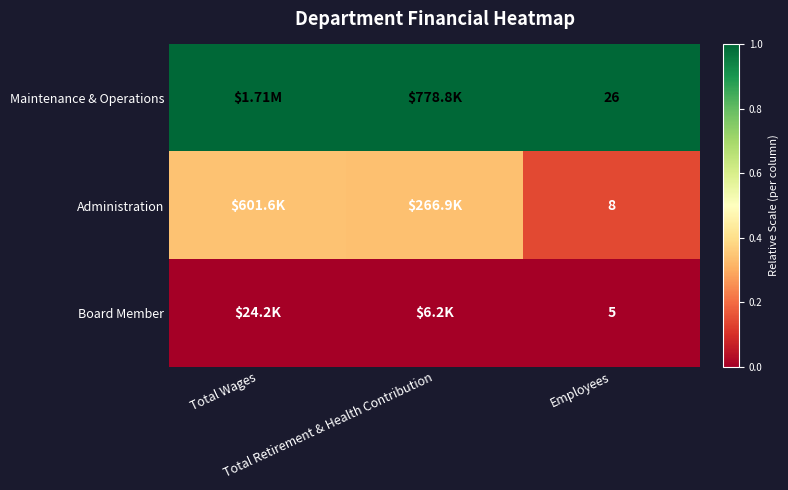

Which series has the largest total across all categories?

Maintenance & Operations